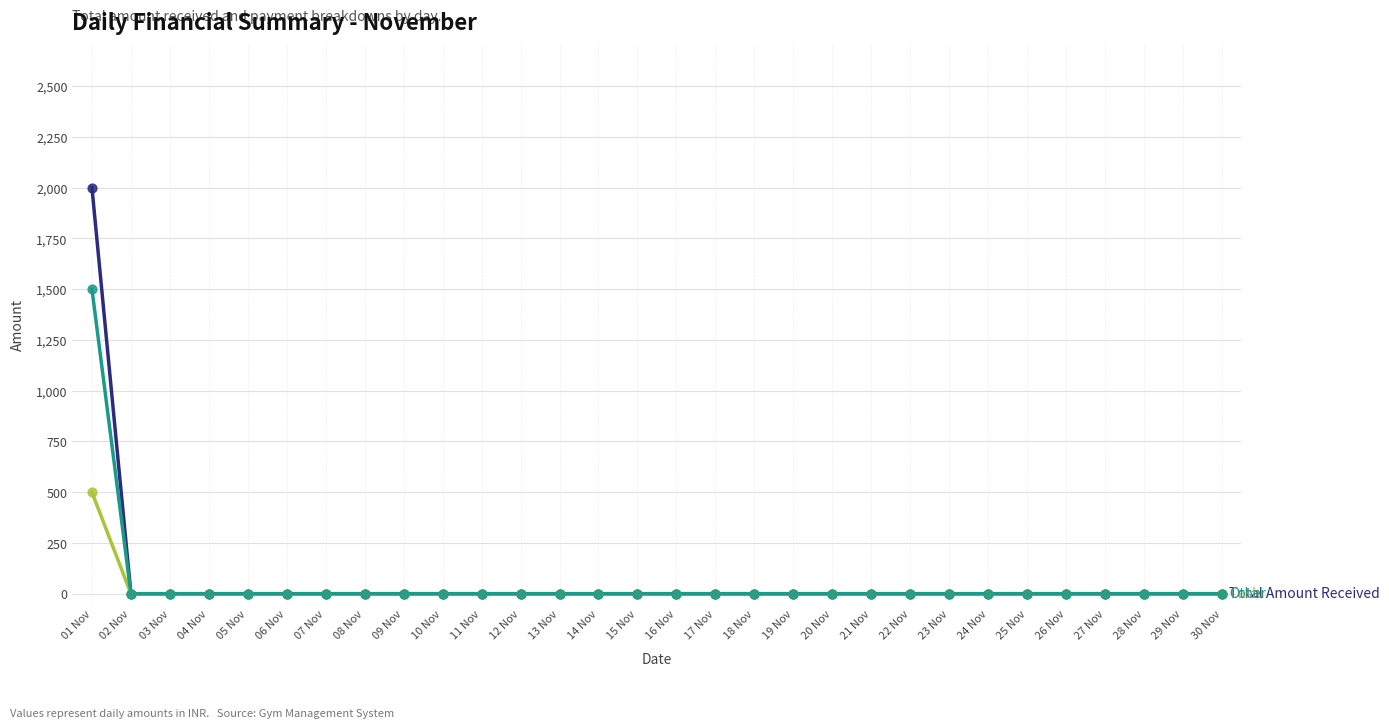

At which category is the sum across all series the highest?

01 Nov